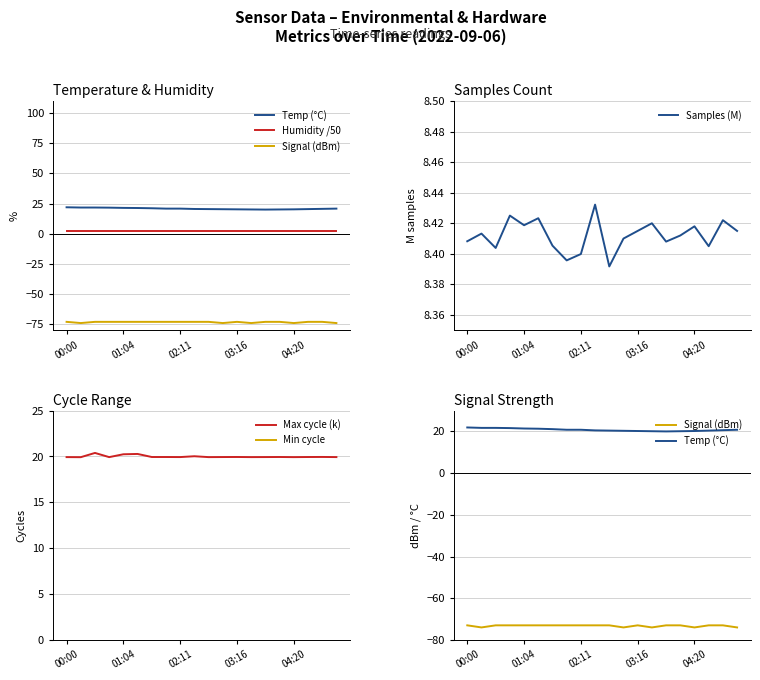

True or false: Min cycle and Temp (°C) cross at least once.

False